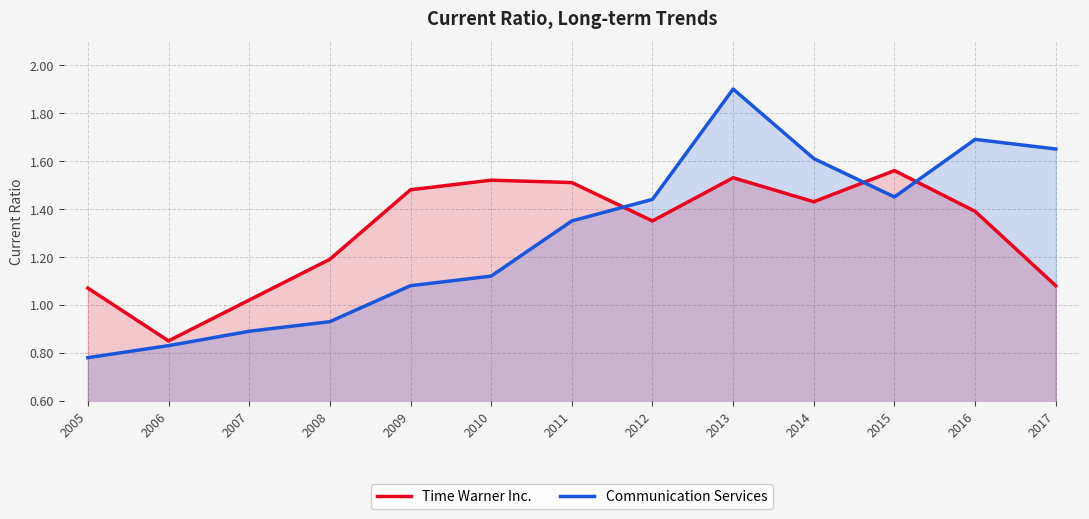

Is it true that Communication Services equals 1.4 at 2012?

True